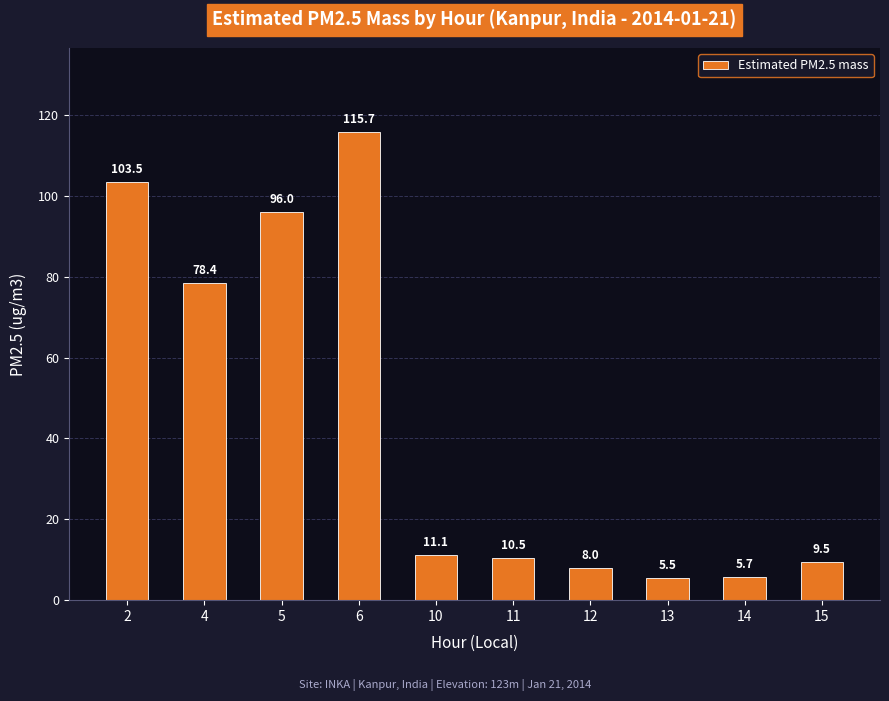

Count the number of categories in the chart.

10